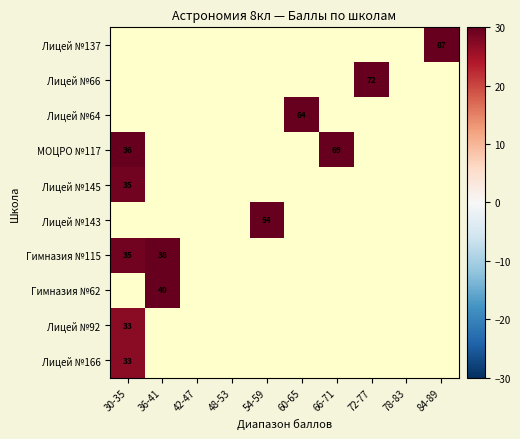

Which category has the lowest value in the Лицей №143 series?

30-35